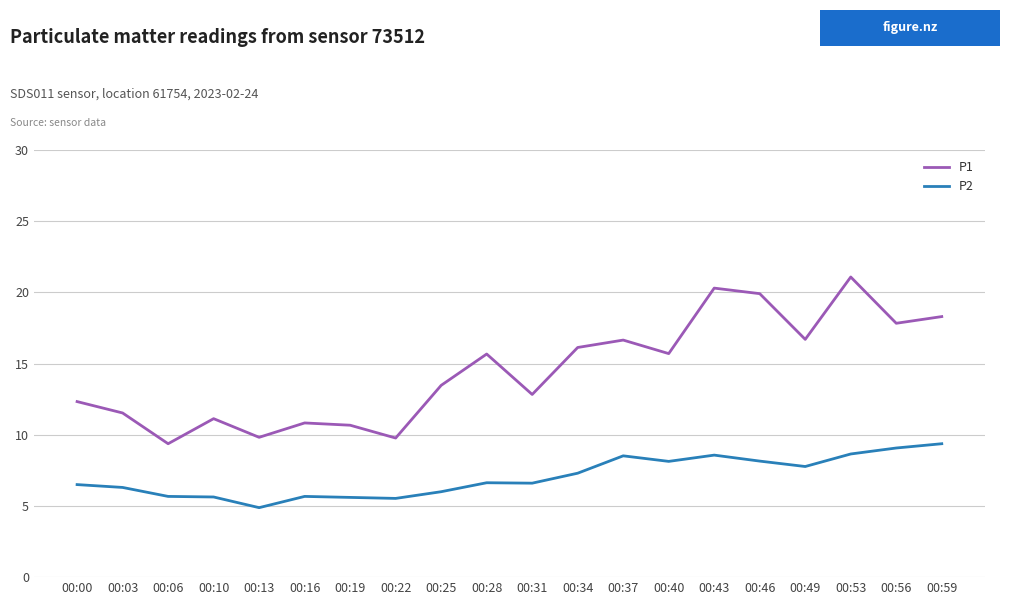

True or false: P2 has a value of 7.8 at 00:49.

True